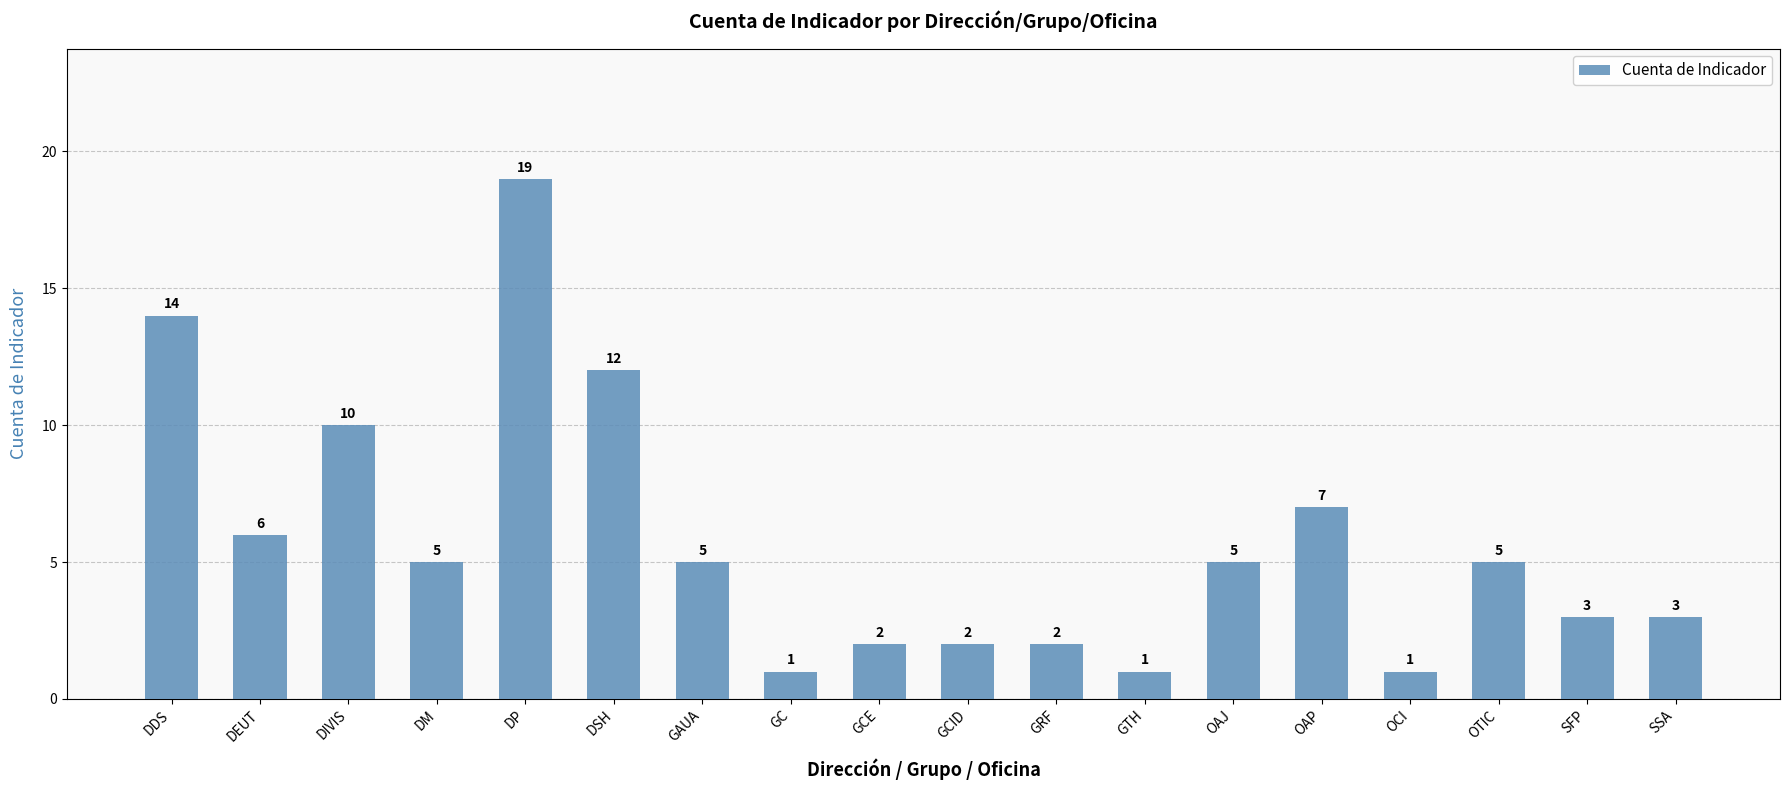

What is the maximum value shown in the chart?

19